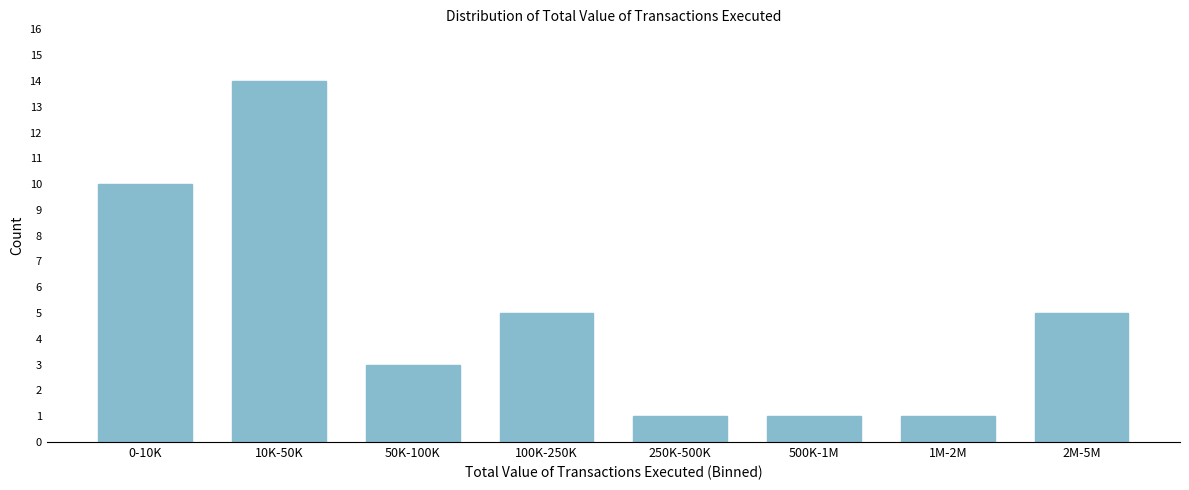

Reading left to right, what are all the values shown in this chart?

0-10K=10	10K-50K=14	50K-100K=3	100K-250K=5	250K-500K=1	500K-1M=1	1M-2M=1	2M-5M=5